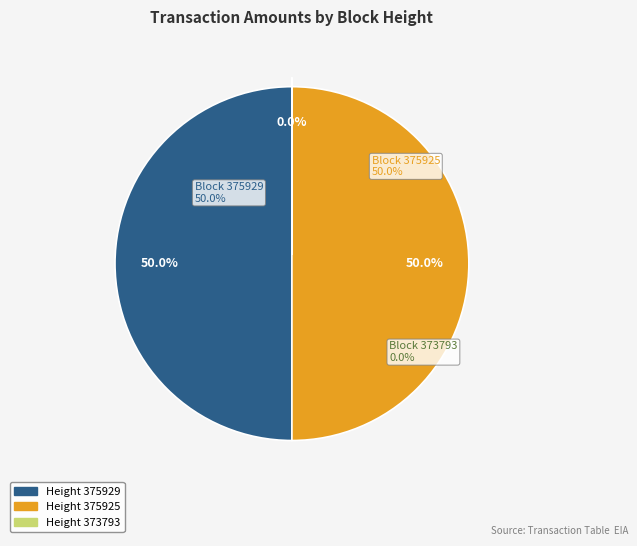

Which category has the biggest portion of the pie?

375929